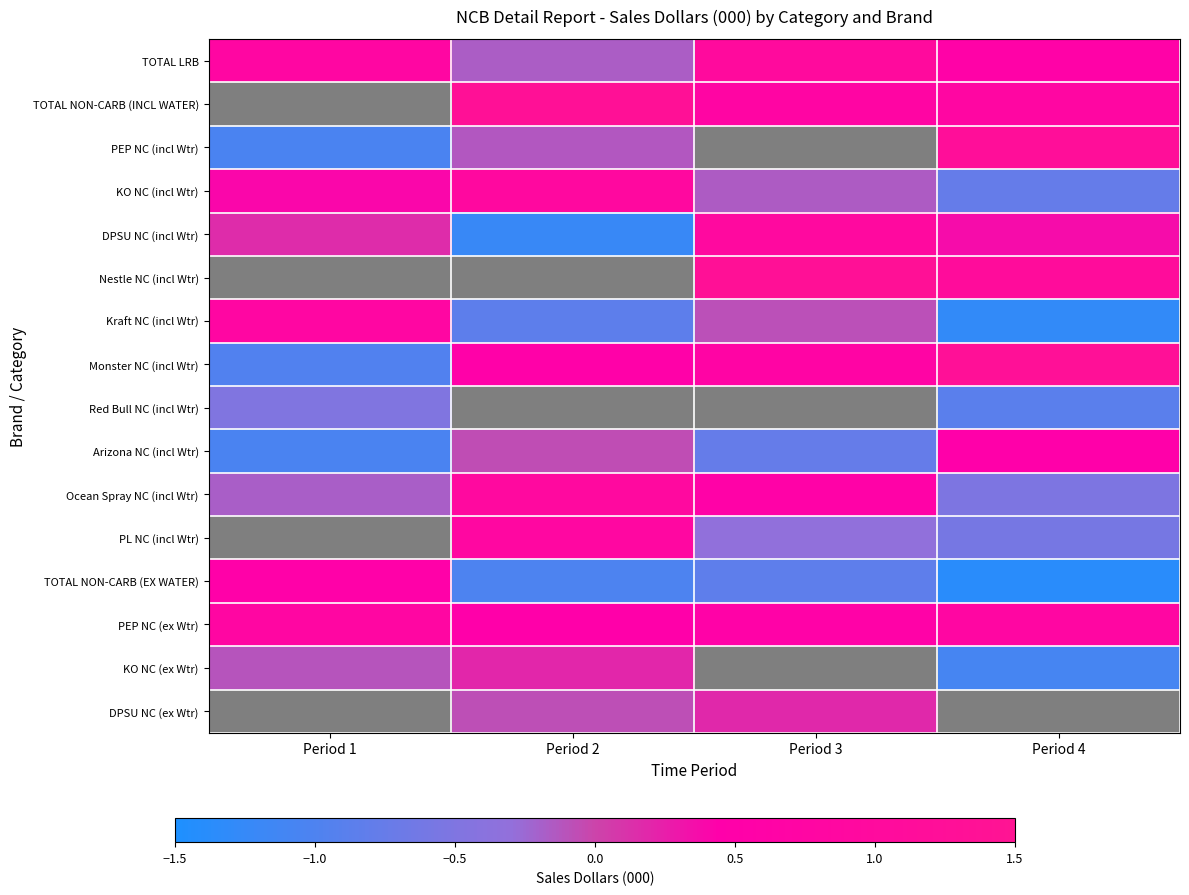

What is the difference between the second highest and minimum values in the PEP NC (ex Wtr) series?

0.3